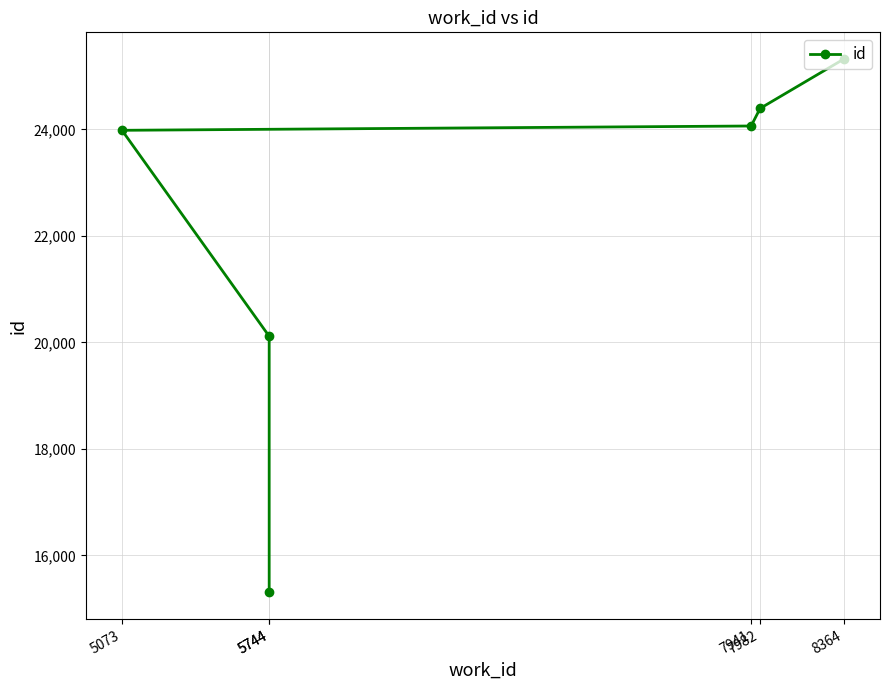

Rank the categories by value from lowest to highest.

5744, 5744, 5073, 7941, 7982, 8364